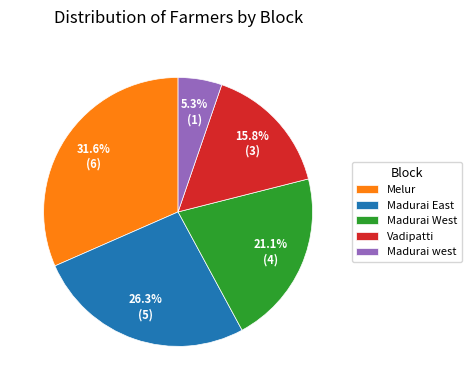

Does any single category account for the majority?

No